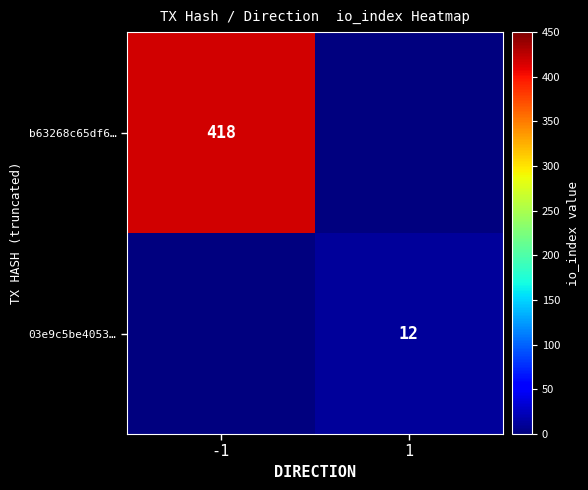

How many categories are shown in the chart?

2